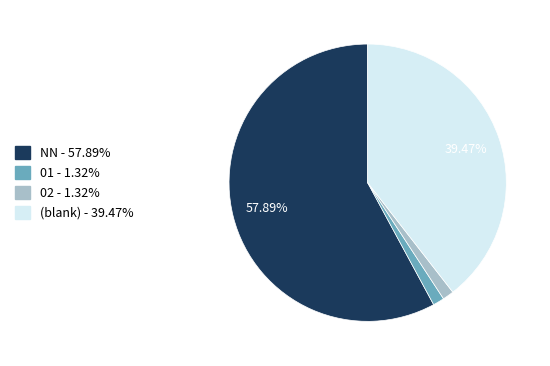

Is there any slice that represents more than half of the pie?

Yes